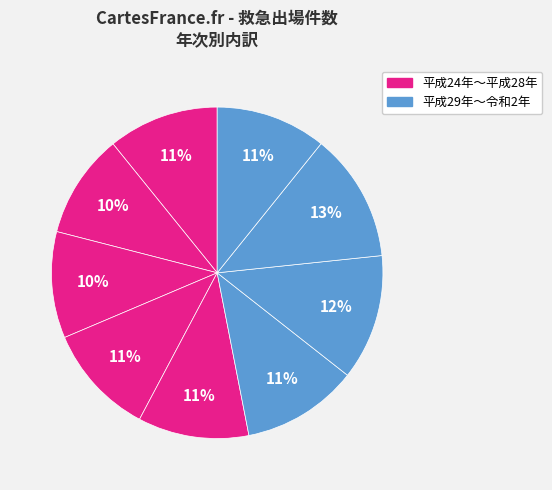

Which category has the smallest portion of the pie?

平成25年